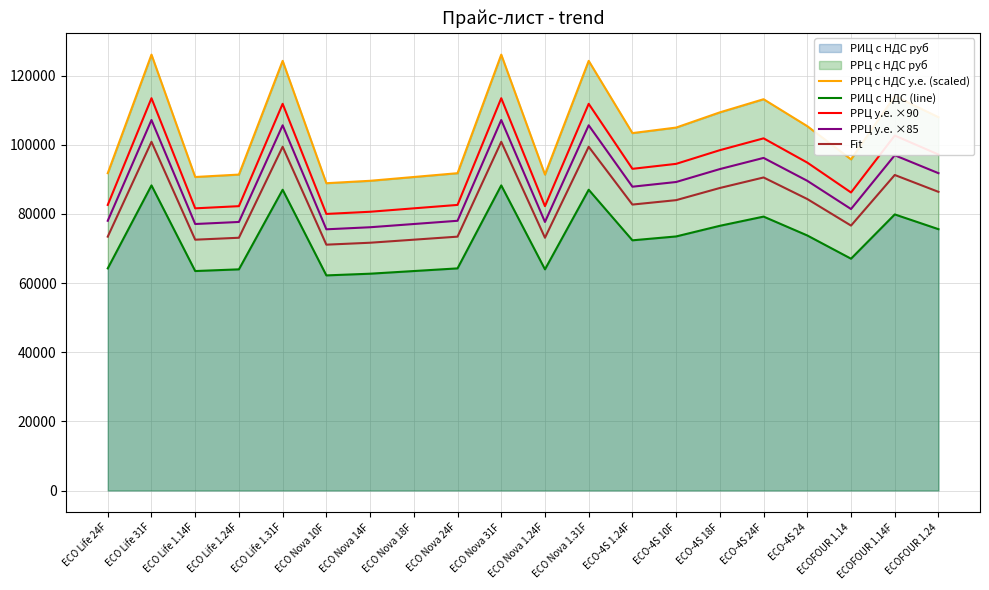

Does the chart have visible grid lines?

Yes